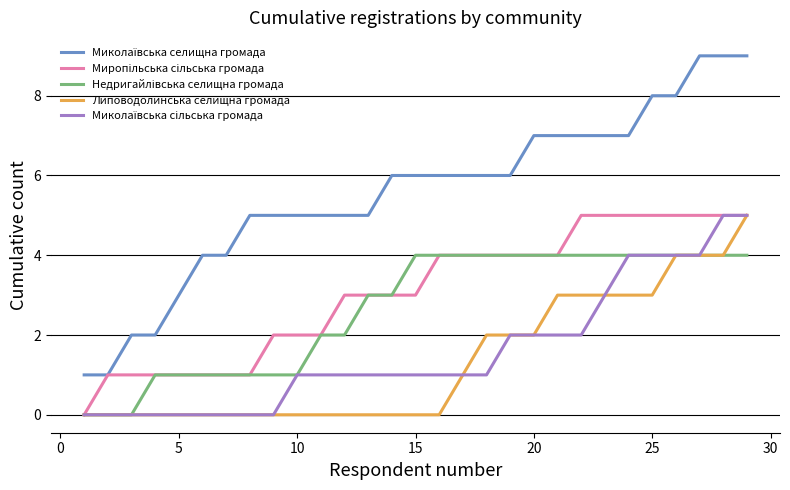

Does the chart display data point markers on the line(s)?

No